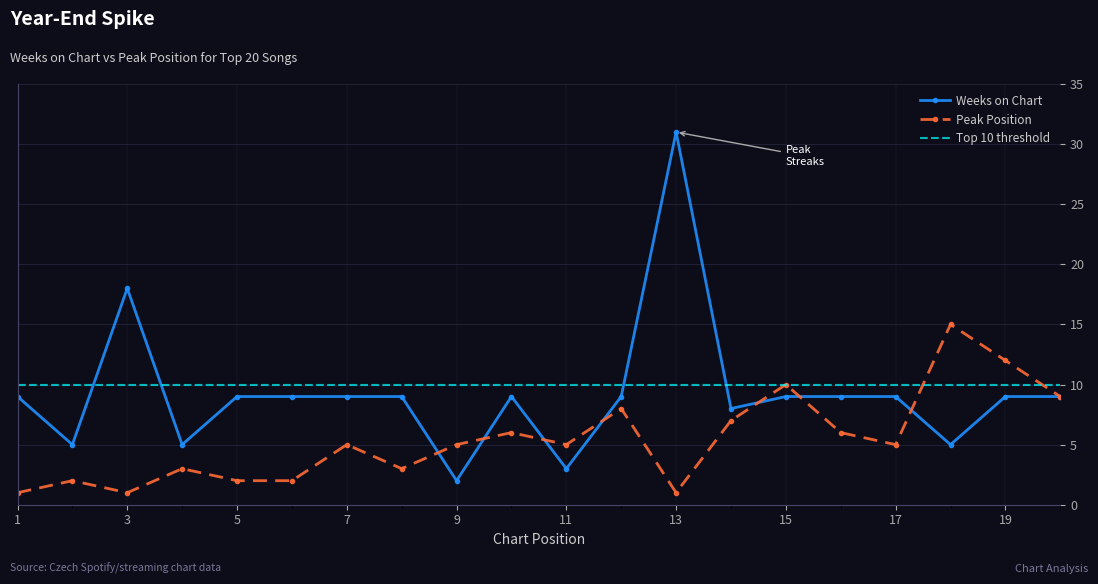

After their last crossing, which series has the higher values: Peak Position or Weeks on Chart?

Peak Position